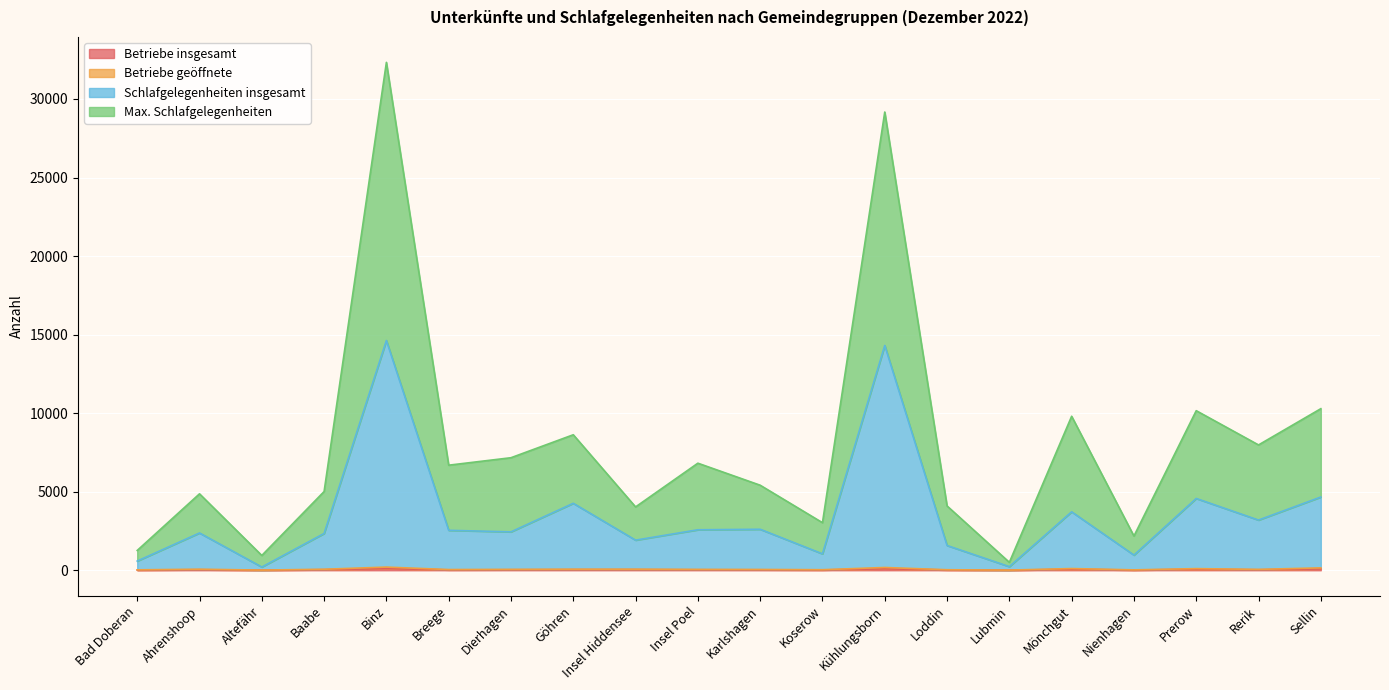

In Max. Schlafgelegenheiten, how many points are higher than both neighbors (excluding endpoints)?

7